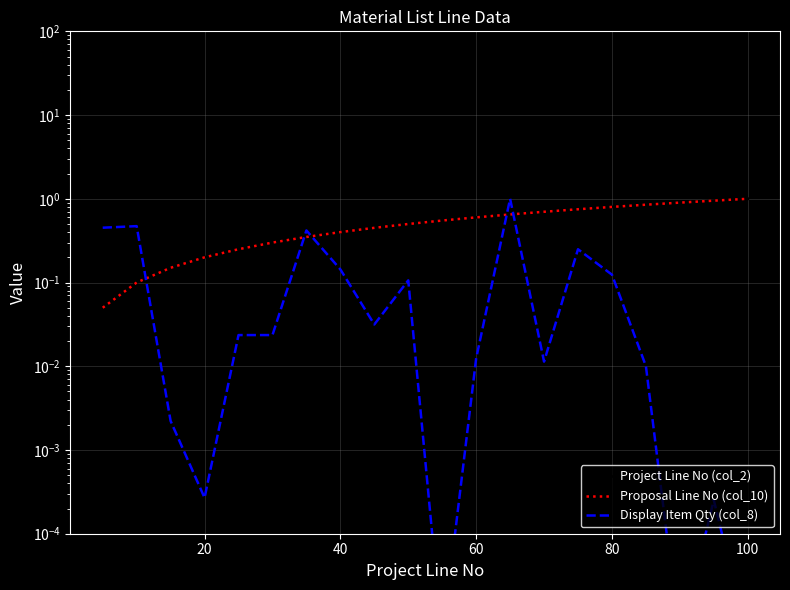

Reading left to right, what are all the values shown in this chart?

Project Line No (col_2): 0.1	0.1	0.1	0.2	0.2	0.3	0.3	0.4	0.5	0.5	0.6	0.6	0.7	0.7	0.8	0.8	0.8	0.9	0.9	1.0
Proposal Line No (col_10): 0.1	0.1	0.1	0.2	0.2	0.3	0.3	0.4	0.5	0.5	0.6	0.6	0.7	0.7	0.8	0.8	0.8	0.9	0.9	1.0
Display Item Qty (col_8): 0.5	0.5	0.0	0.0	0.0	0.0	0.4	0.1	0.0	0.1	0.0	0.0	1.0	0.0	0.2	0.1	0.0	0.0	0.0	0.0